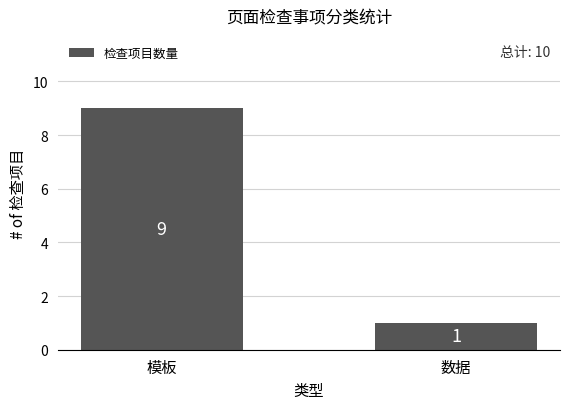

Which has a higher value, 数据 or 模板?

模板